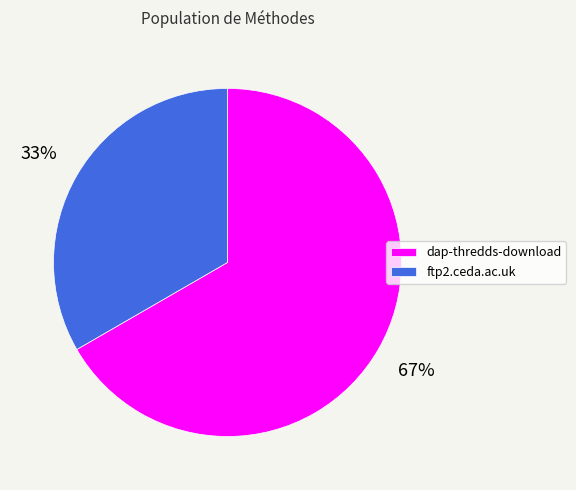

True or false: dap-thredds-download accounts for 67% of the total.

True